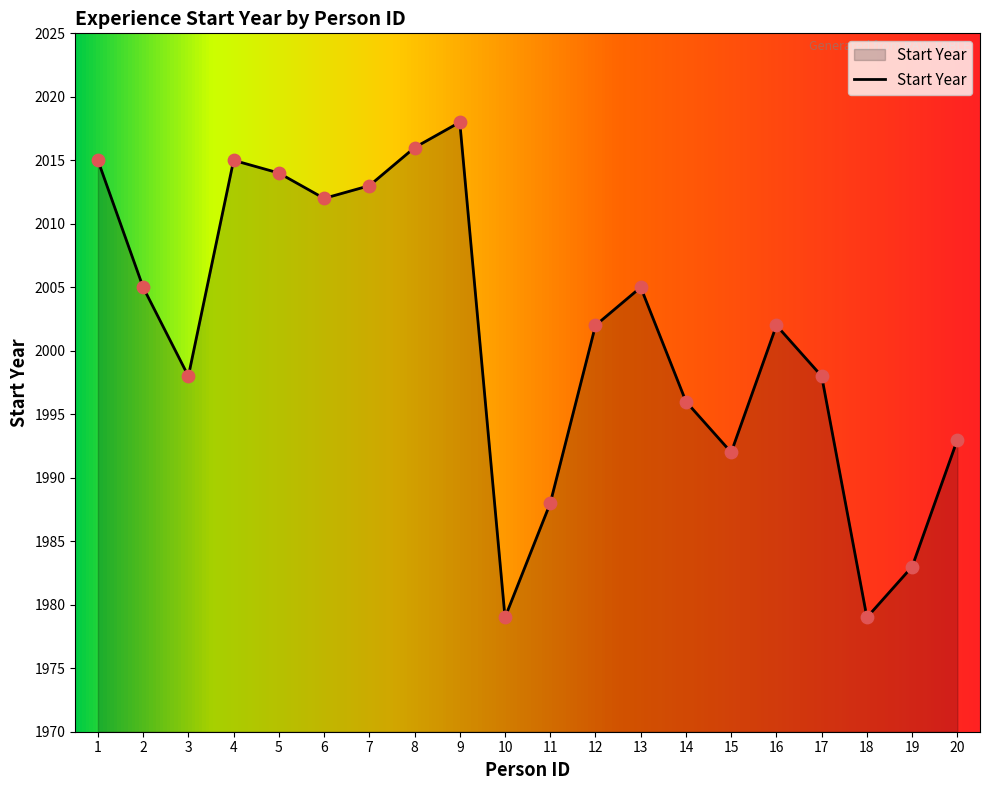

What is the change in value from 4 to 13?

-10